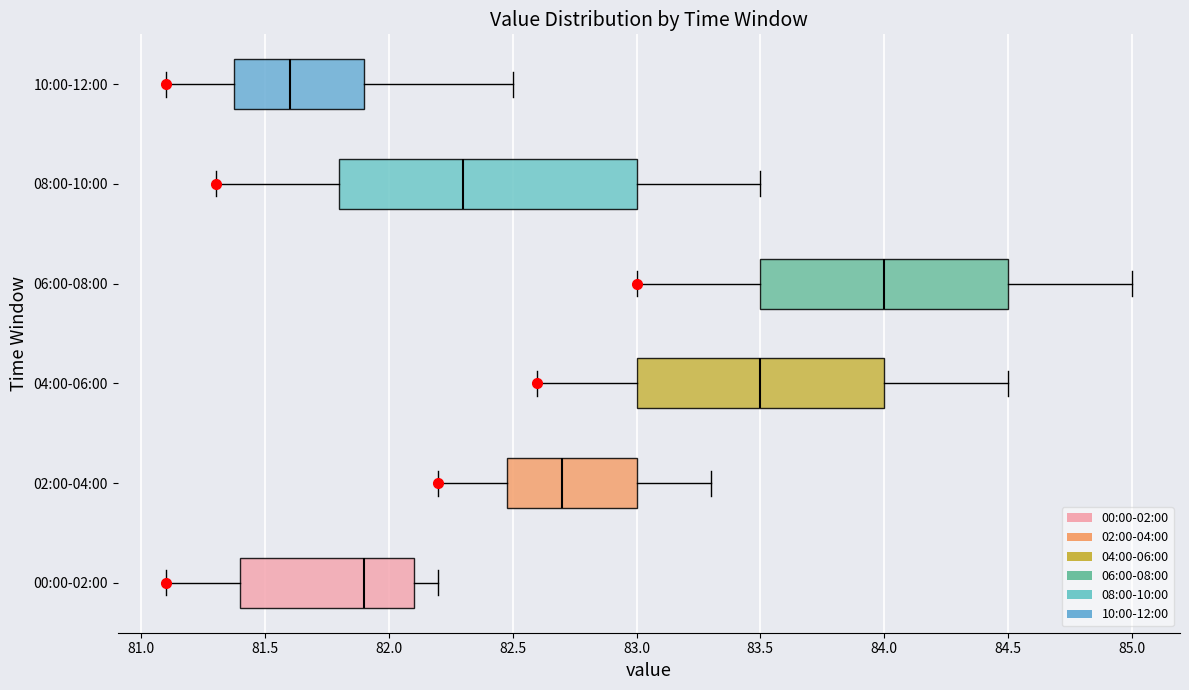

Which box is the widest, from its left edge to its right edge?

08:00-10:00